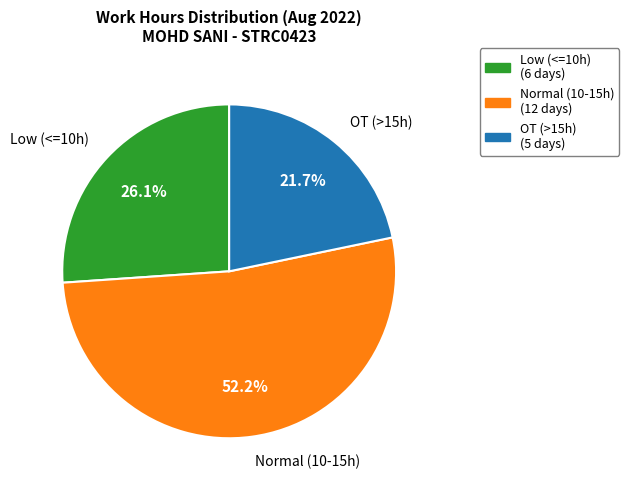

Does any single category account for the majority?

Yes